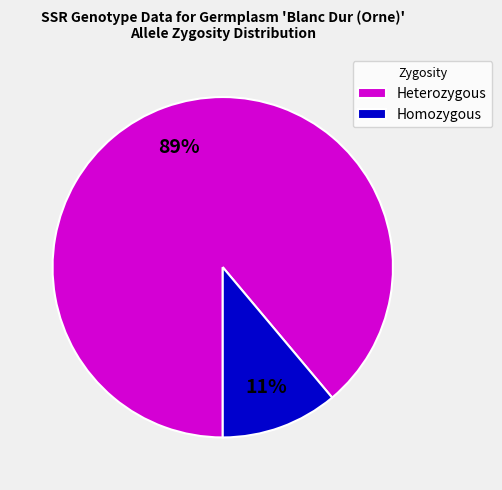

The Homozygous slice represents 11% of the pie. True or false?

True